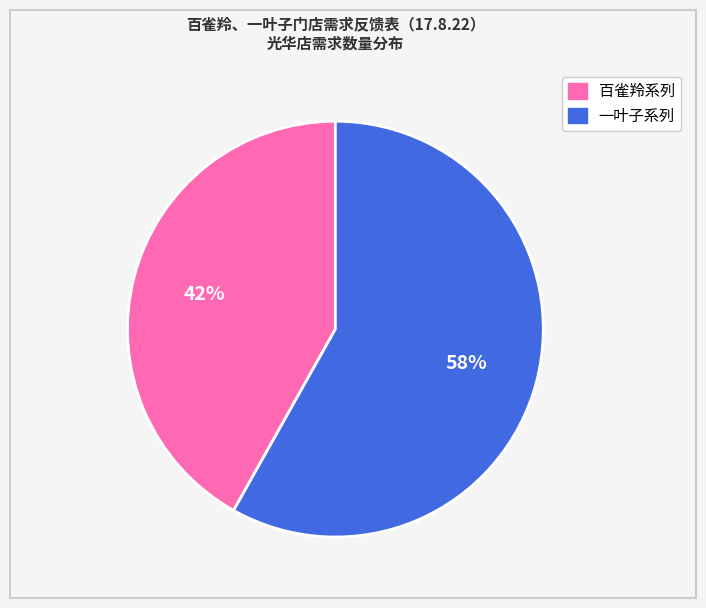

Does any single category account for the majority?

Yes